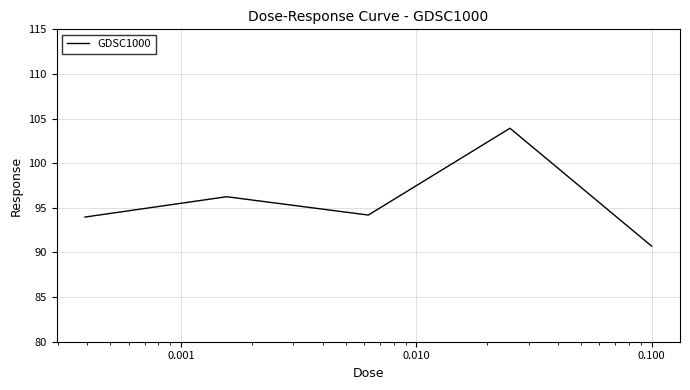

True or false: the data has more than 1 interior local peaks.

True